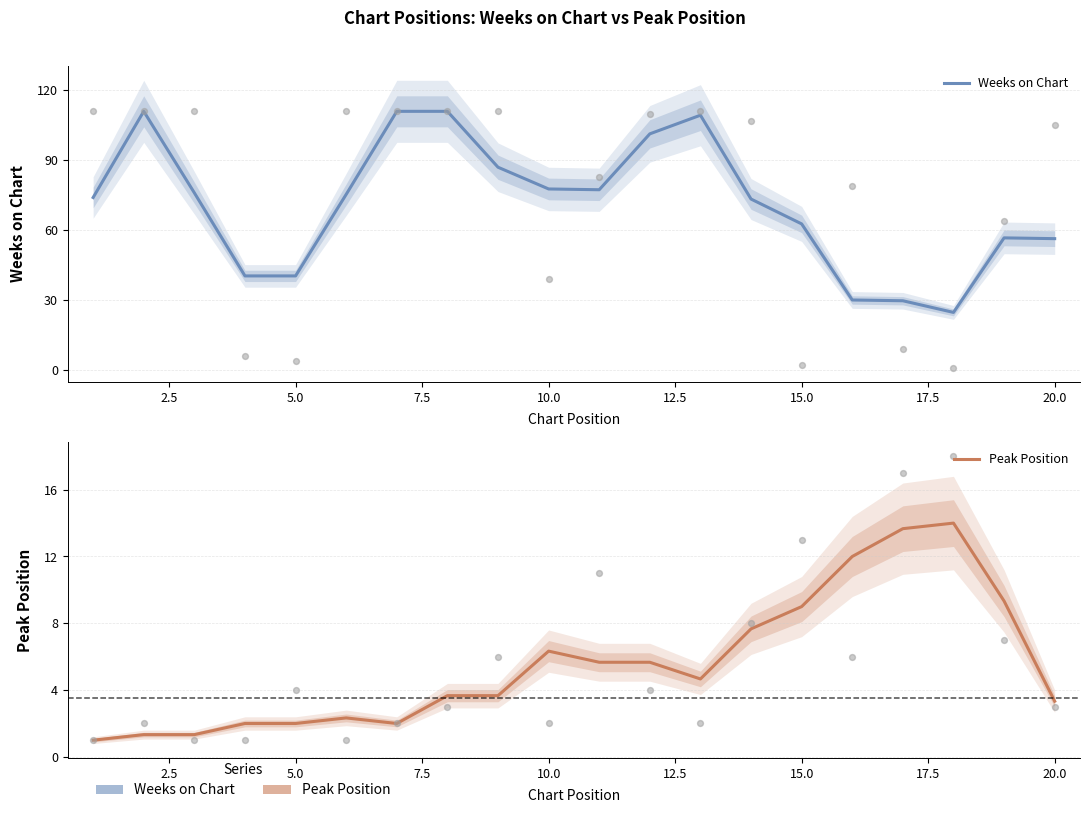

At how many categories does at least one series exceed 40?

17